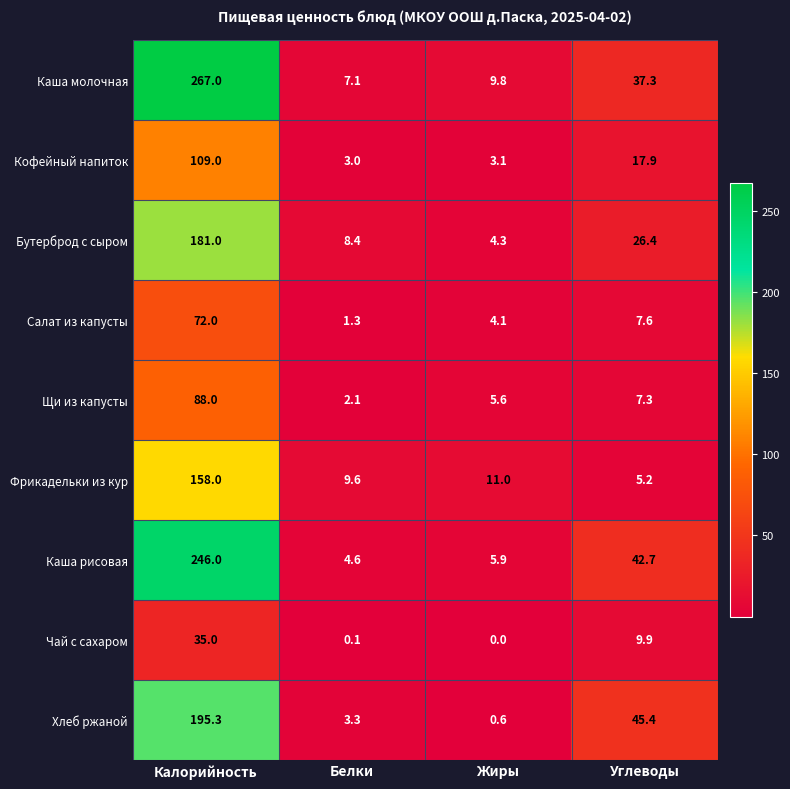

What is the difference between the Салат из капусты values at Жиры and Калорийность?

67.9